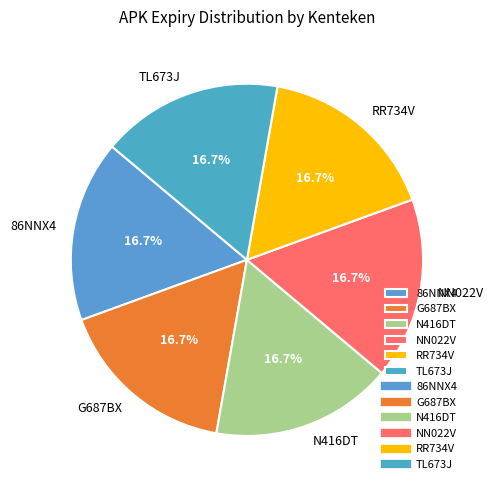

Is TL673J the majority of the pie?

No